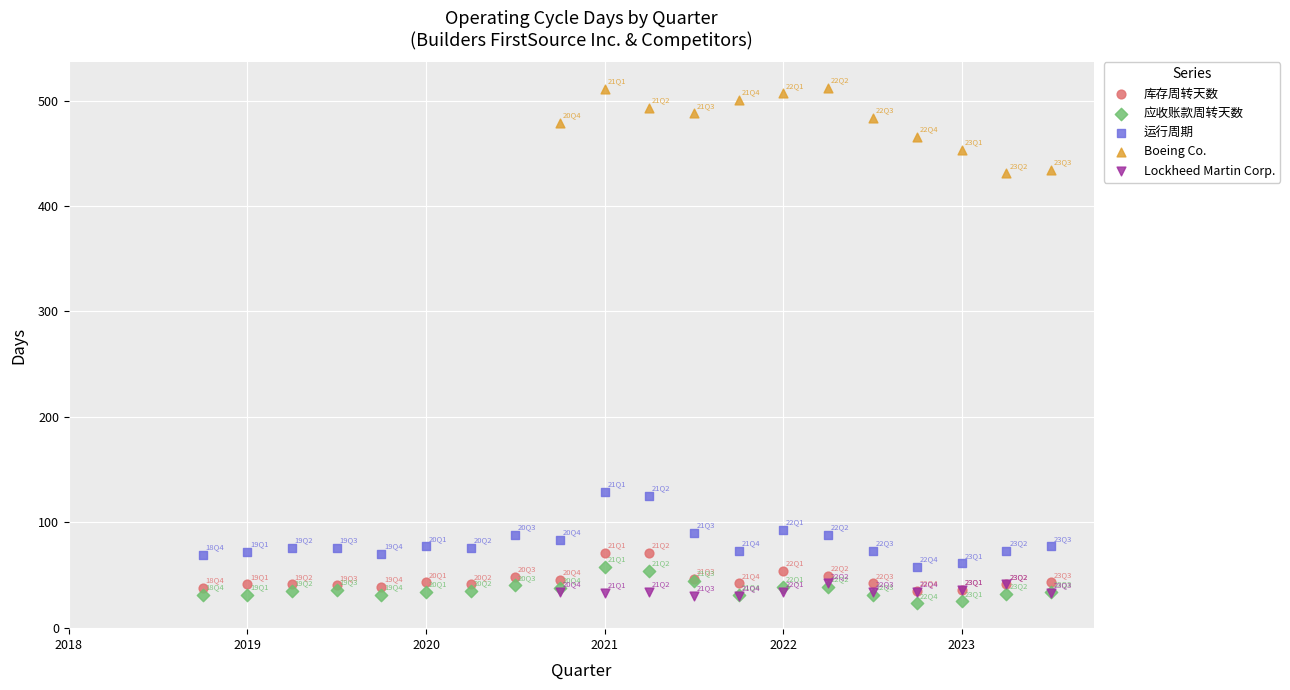

Which series has the widest spread of Y values?

Boeing Co.